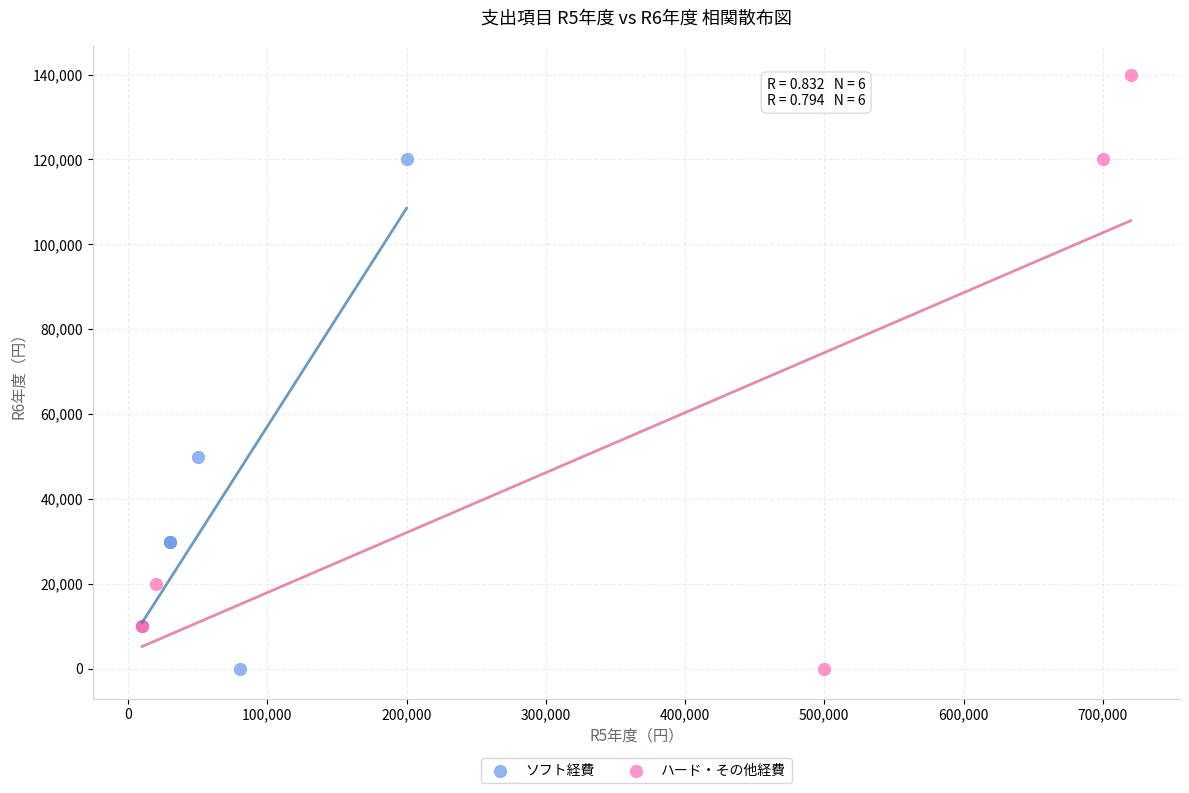

Which series reaches the maximum Y coordinate?

ハード・その他経費